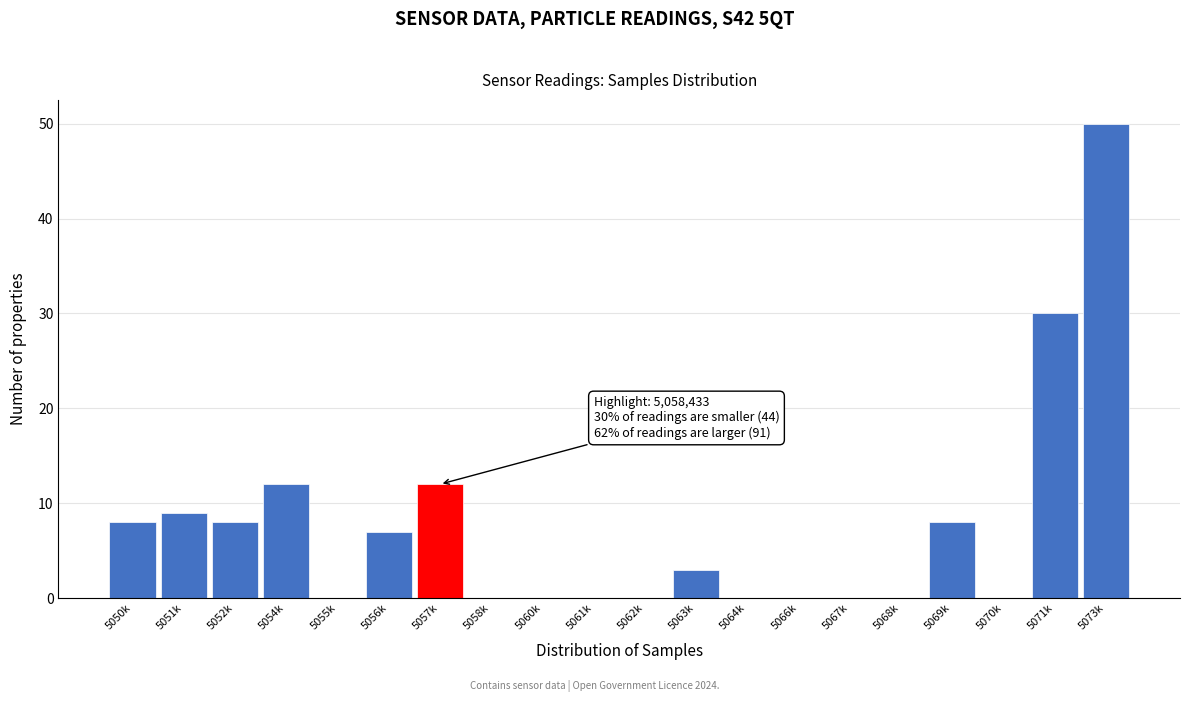

Reading right to left, list all the values displayed in this chart.

5073k=50	5071k=30	5070k=0	5069k=8	5068k=0	5067k=0	5066k=0	5064k=0	5063k=3	5062k=0	5061k=0	5060k=0	5058k=0	5057k=12	5056k=7	5055k=0	5054k=12	5052k=8	5051k=9	5050k=8